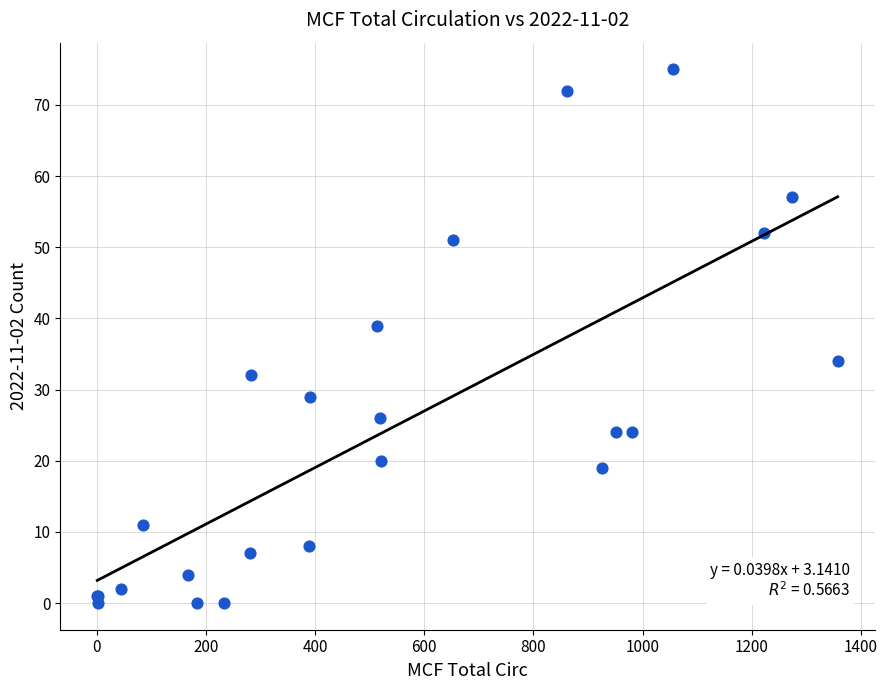

What Y value in the scatter plot is closest to 37?

39